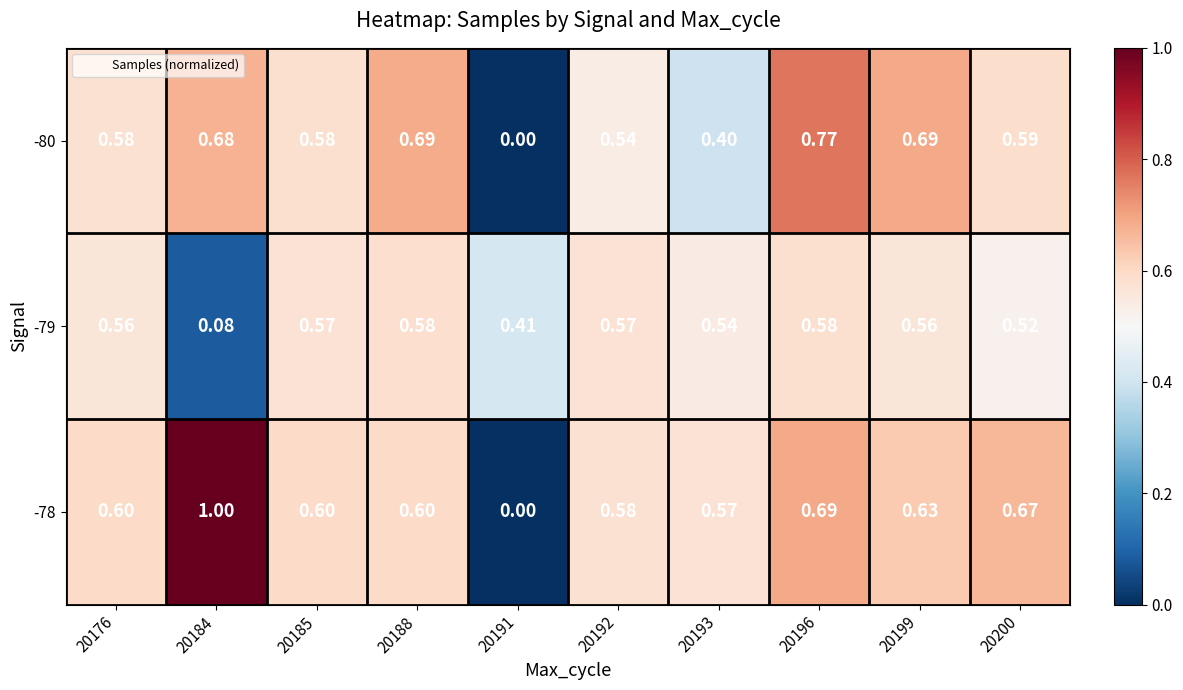

Is the value of -79 at 20188 greater than the value of -78 at 20185?

No